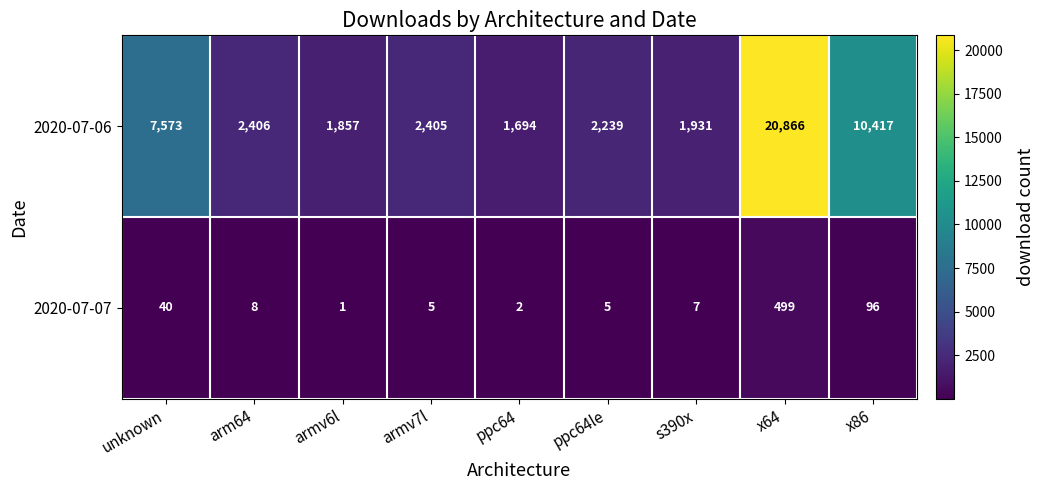

Reading right to left, transcribe all the data shown in this chart.

2020-07-06: x86=10417	x64=20866	s390x=1931	ppc64le=2239	ppc64=1694	armv7l=2405	armv6l=1857	arm64=2406	unknown=7573
2020-07-07: x86=96	x64=499	s390x=7	ppc64le=5	ppc64=2	armv7l=5	armv6l=1	arm64=8	unknown=40